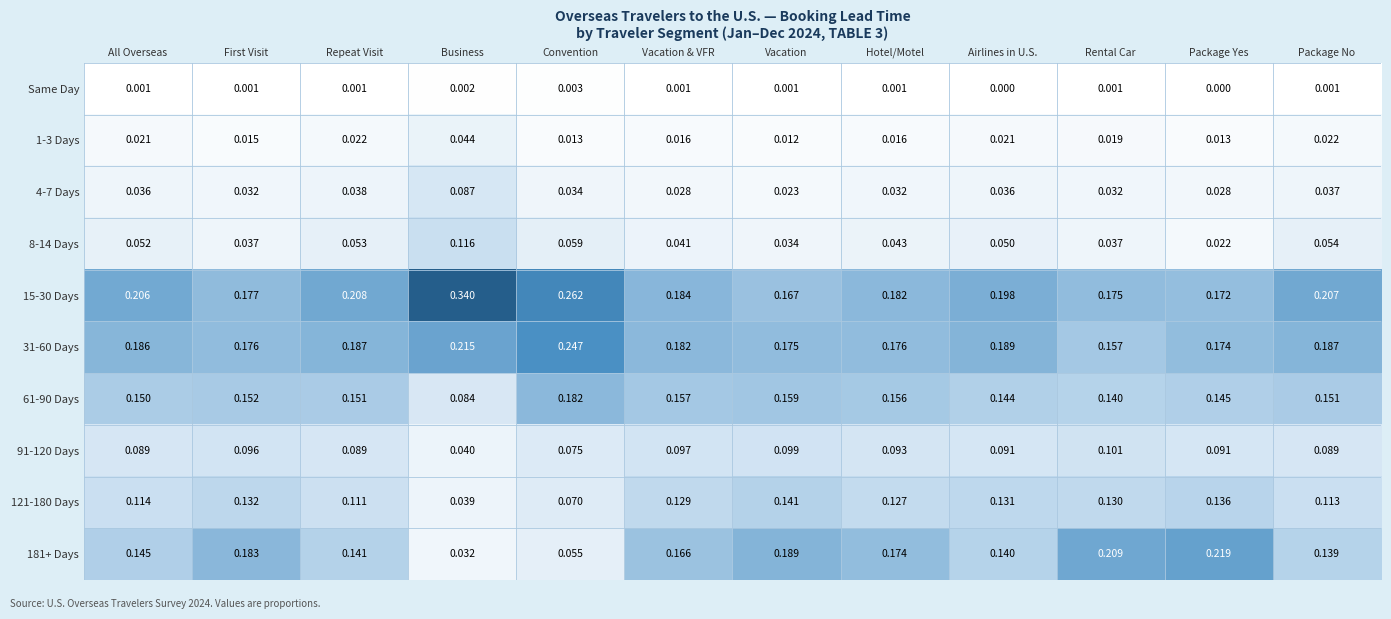

Rank the categories by 121-180 Days value from highest to lowest.

Vacation, Package Yes, First Visit, Airlines in U.S., Rental Car, Vacation & VFR, Hotel/Motel, All Overseas, Package No, Repeat Visit, Convention, Business